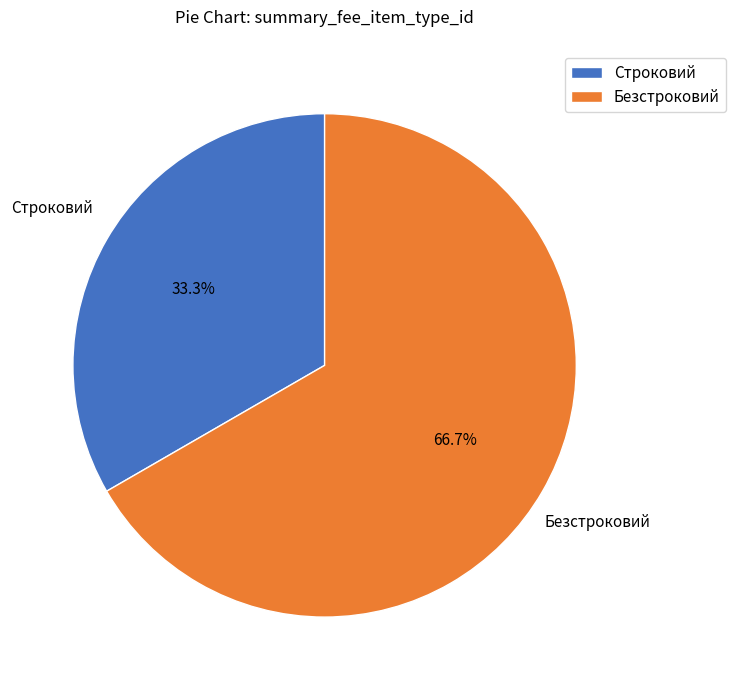

Which category has the biggest portion of the pie?

Безстроковий